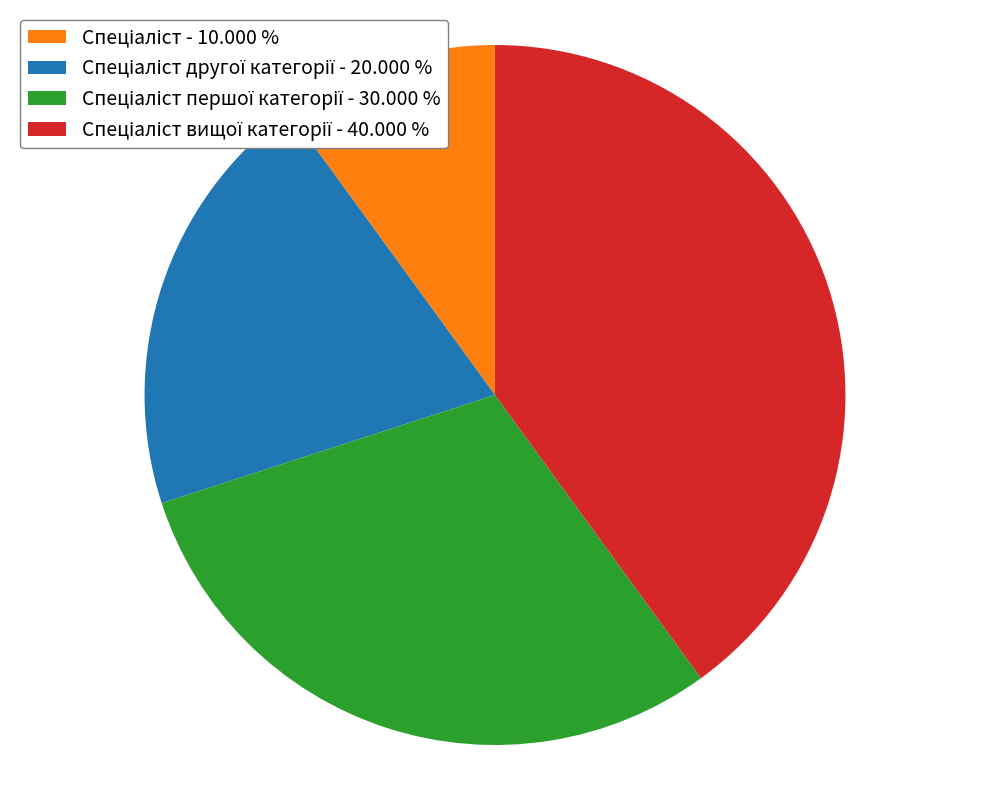

Is there a majority slice in this chart?

No